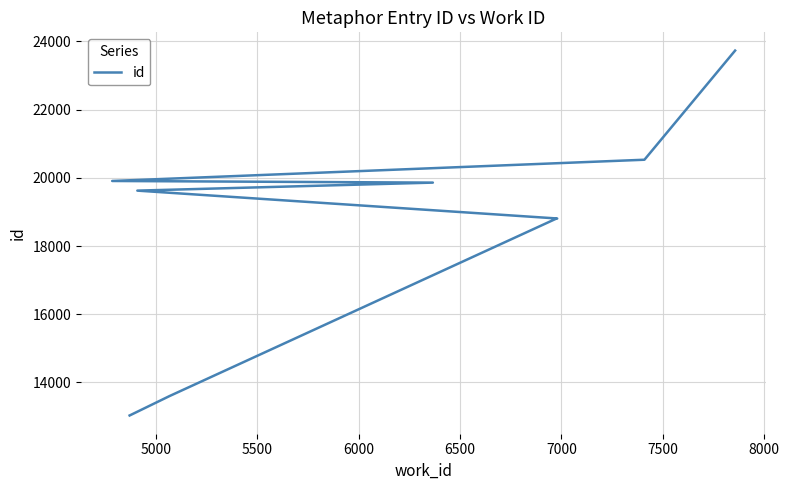

Which has a higher value, 8000 or 6500?

8000